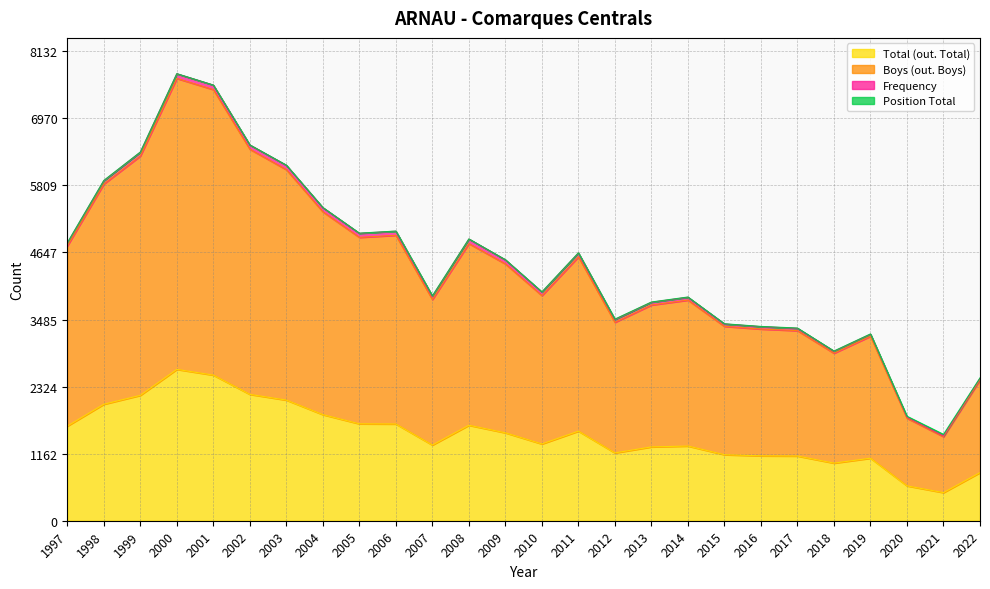

What is the greatest value displayed?

7663